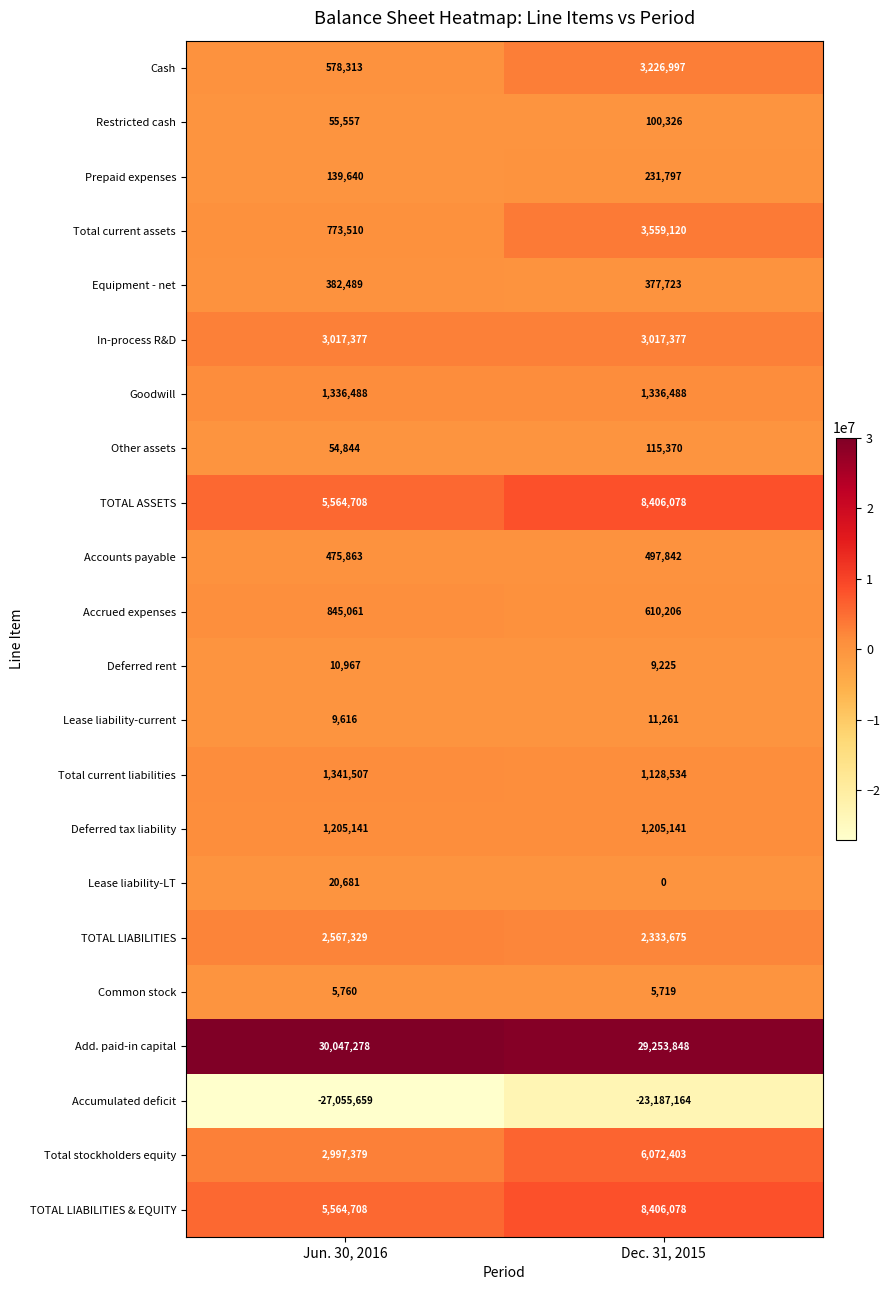

Which series has the widest spread of values?

Accumulated deficit